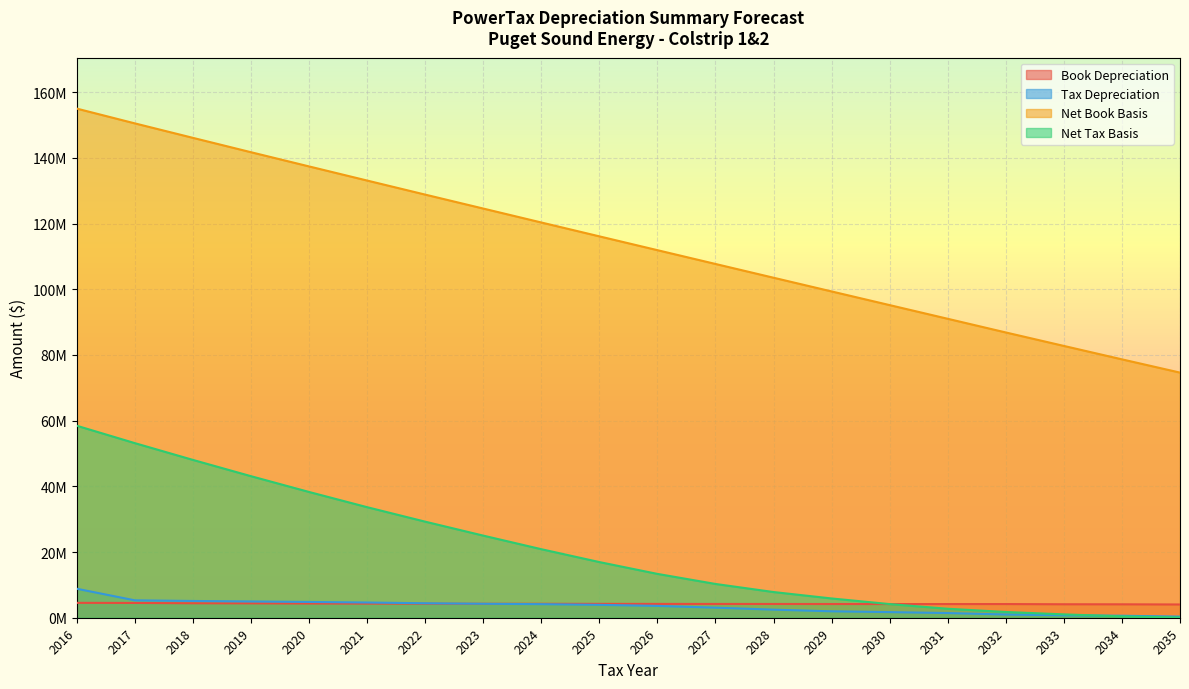

At which category is the sum across all series the highest?

2016